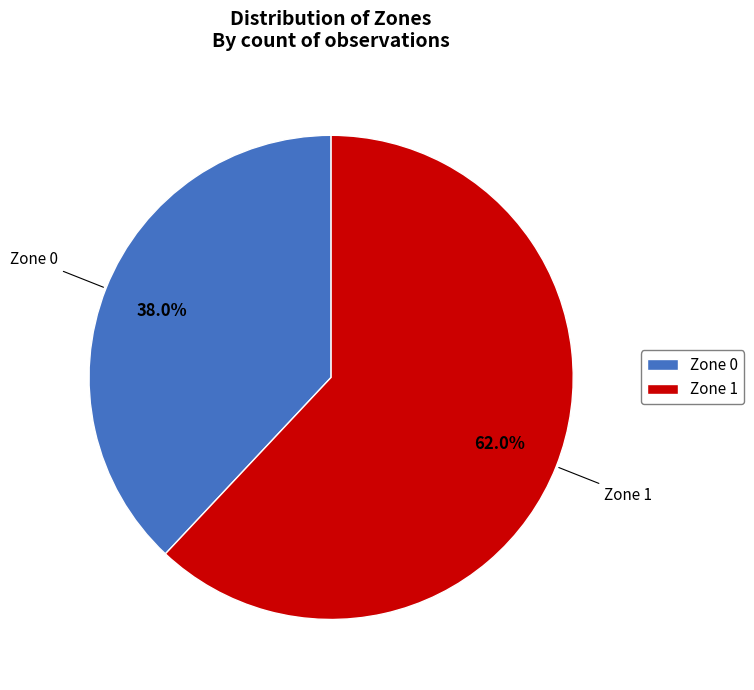

Which category has the biggest portion of the pie?

Zone 1